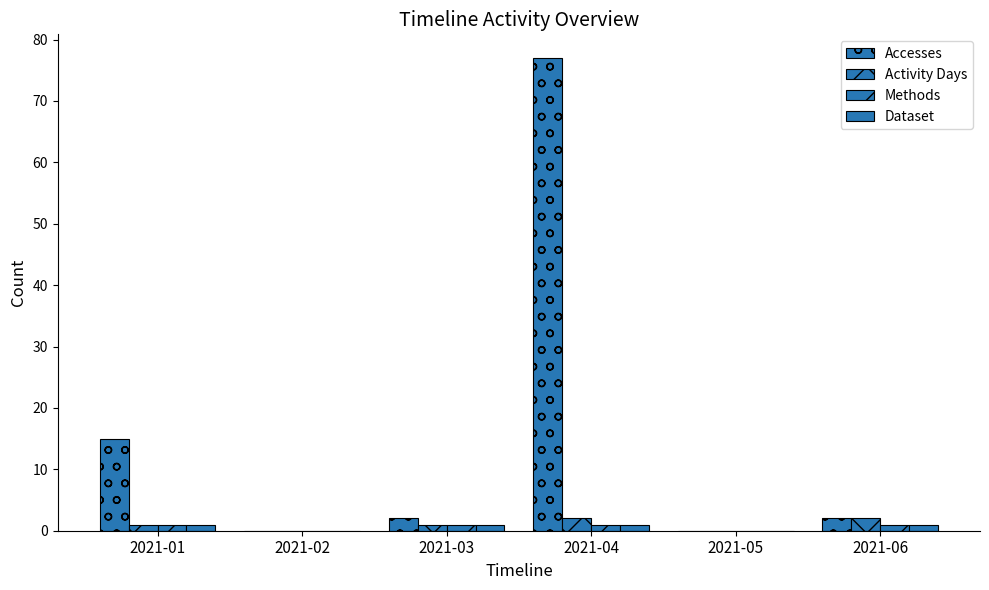

Between 2021-02 and 2021-04, which series saw the biggest shift?

Accesses